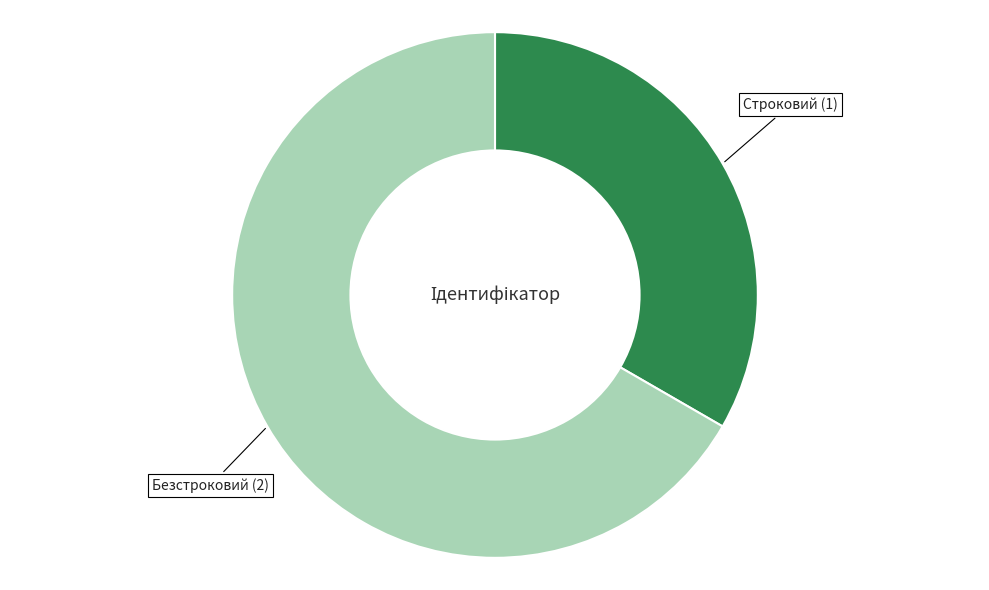

How many segments does this pie chart have?

2